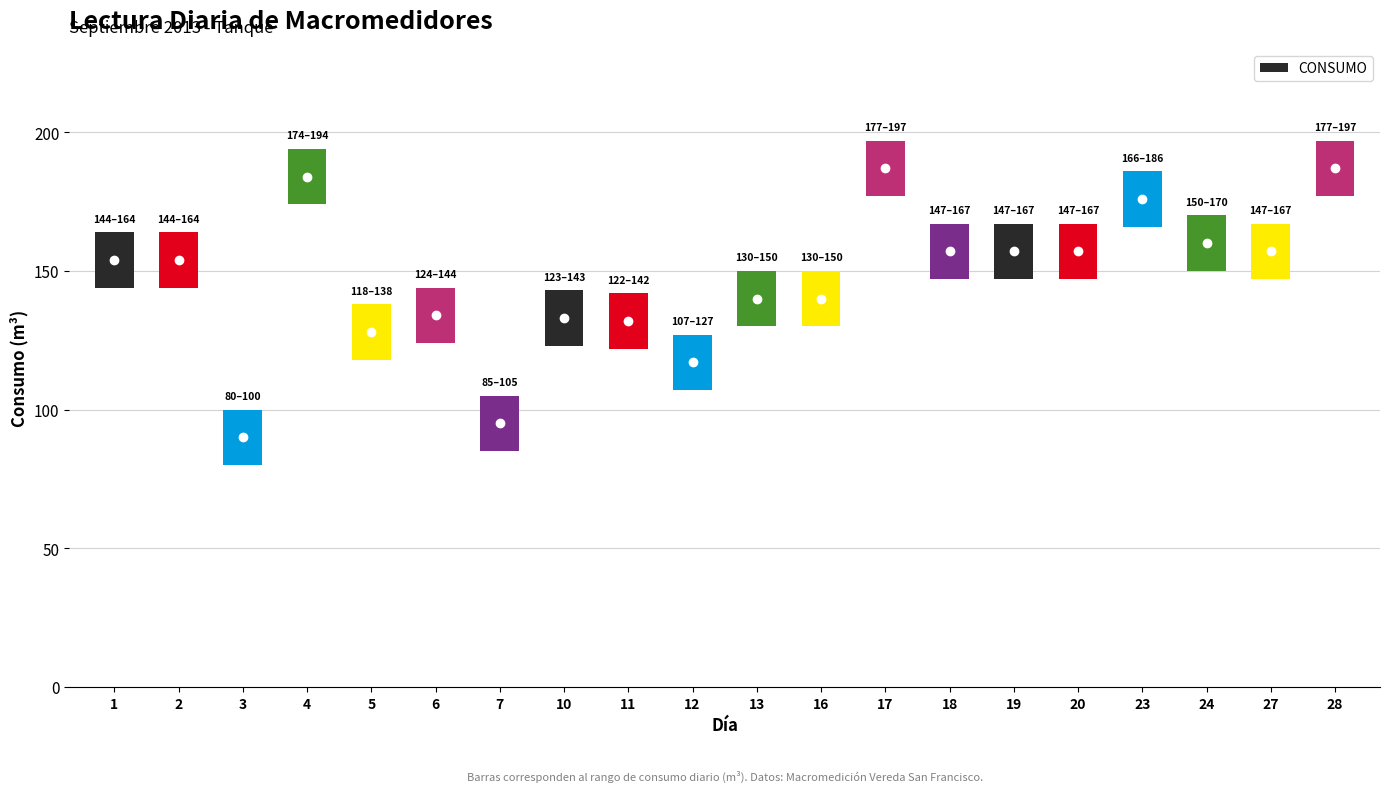

Which label corresponds to the smallest value in the chart?

3